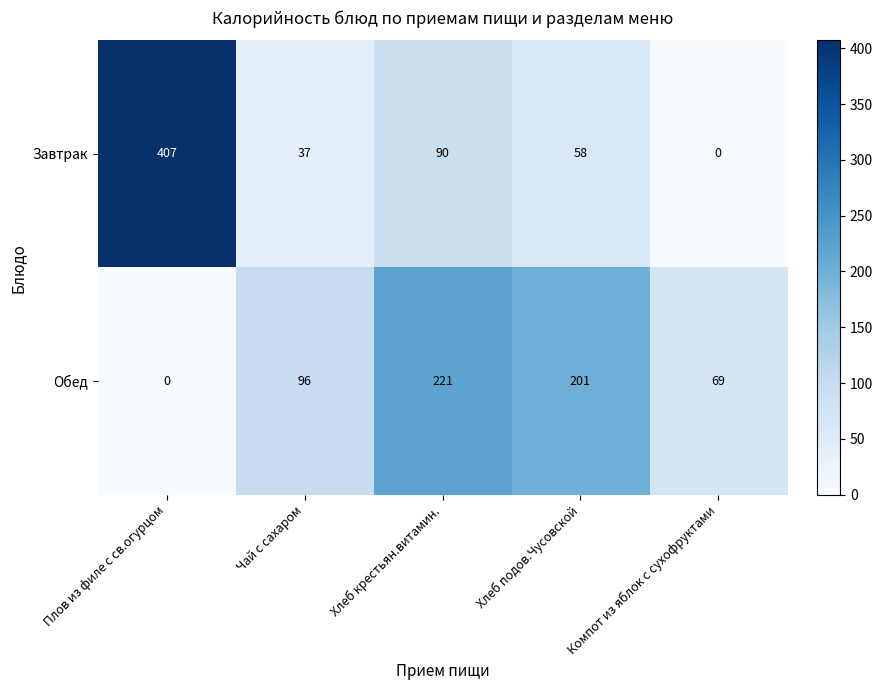

Rank the series by their average value, from highest to lowest.

Завтрак, Обед